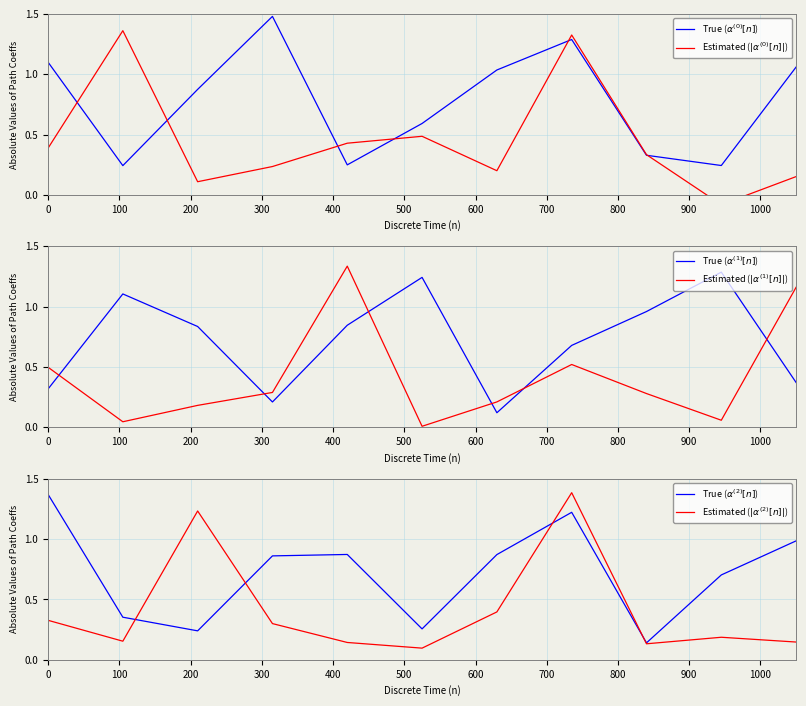

How many lines are shown in the chart?

6